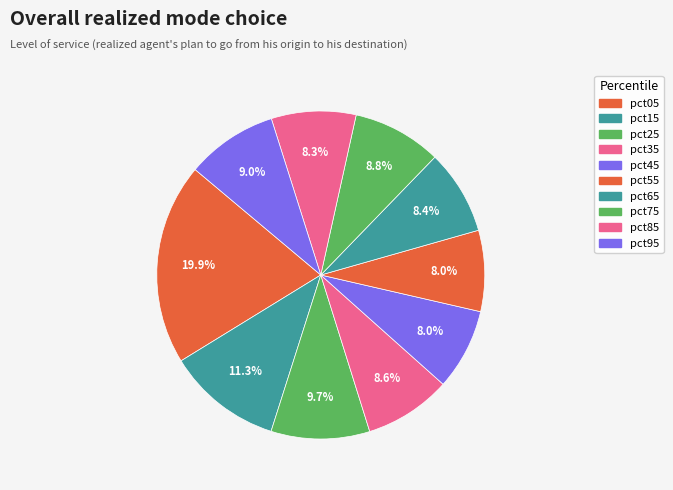

Count the number of slices in the pie.

10